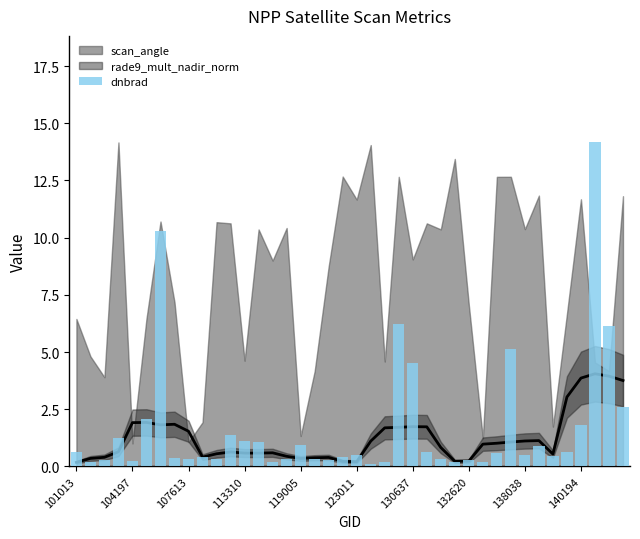

What is the difference between the second highest and second lowest values?

10.1